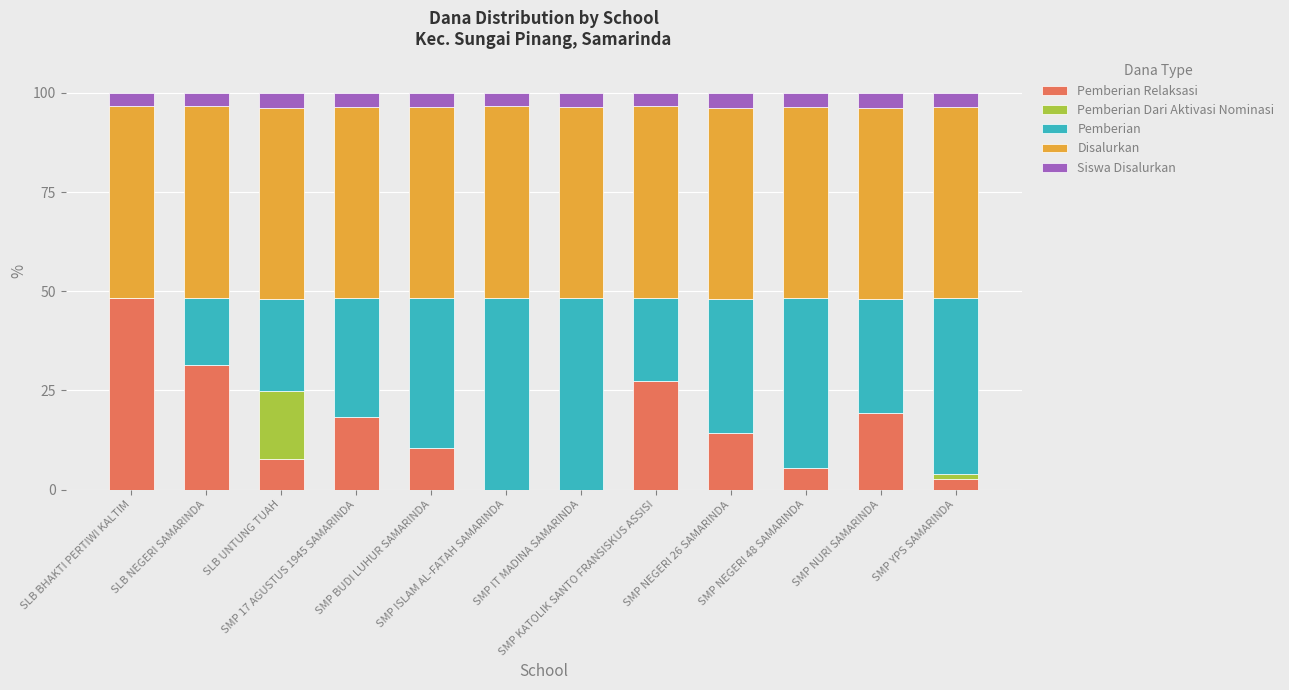

Are the bars grouped side by side (vs. stacked)?

No